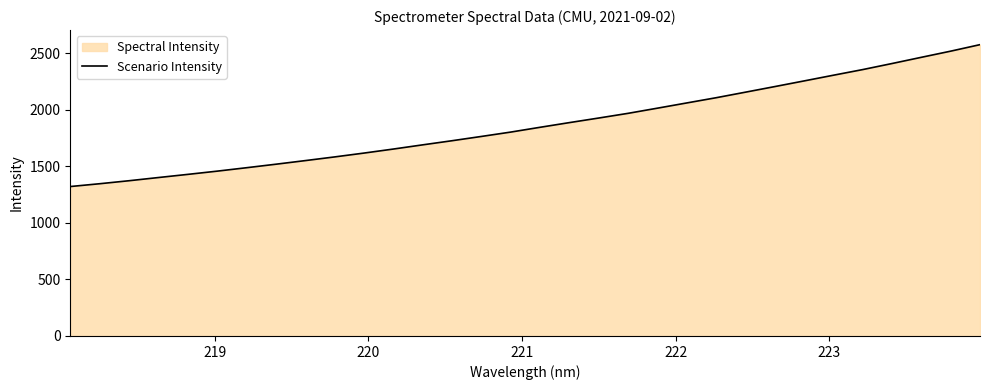

What is the greatest value displayed?

2575.8